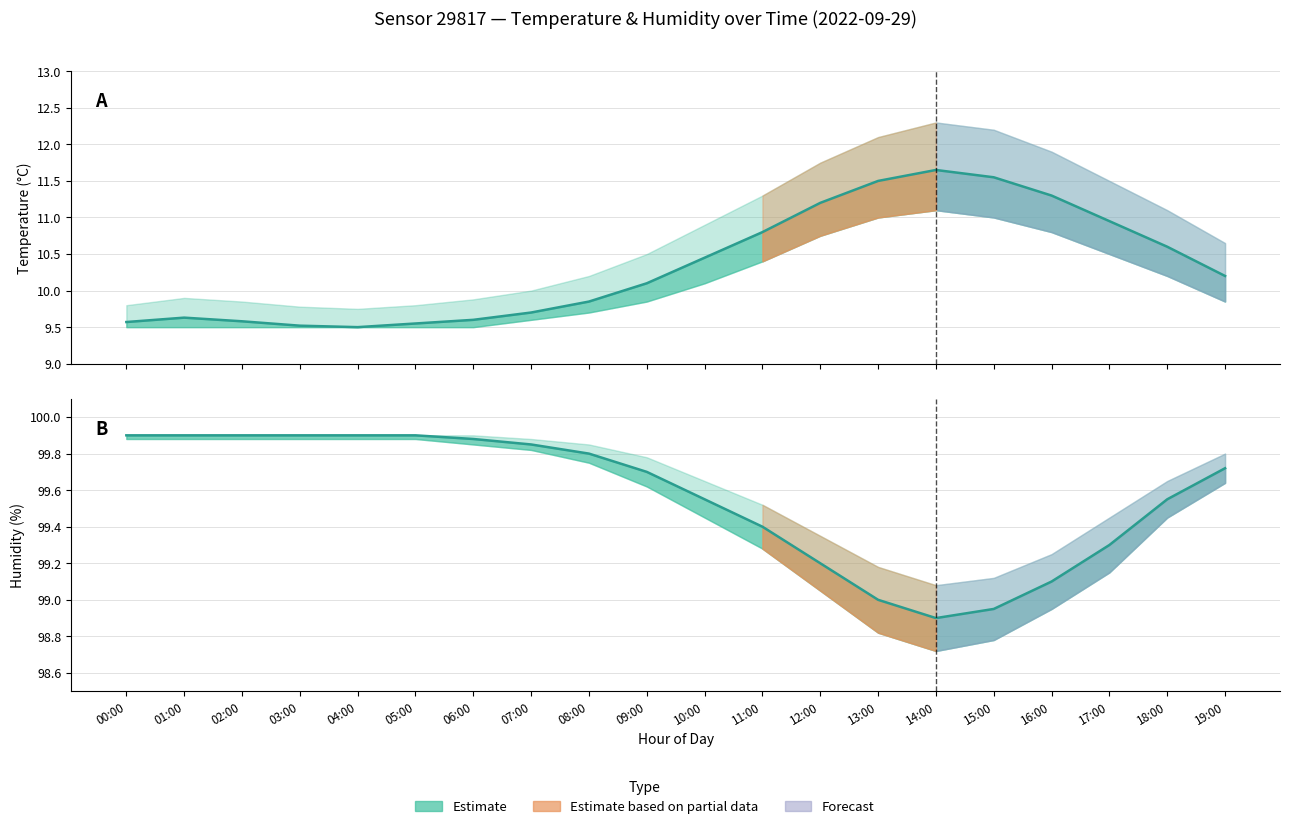

What is the sum of the temperature values at 04:00 and 16:00?

20.8